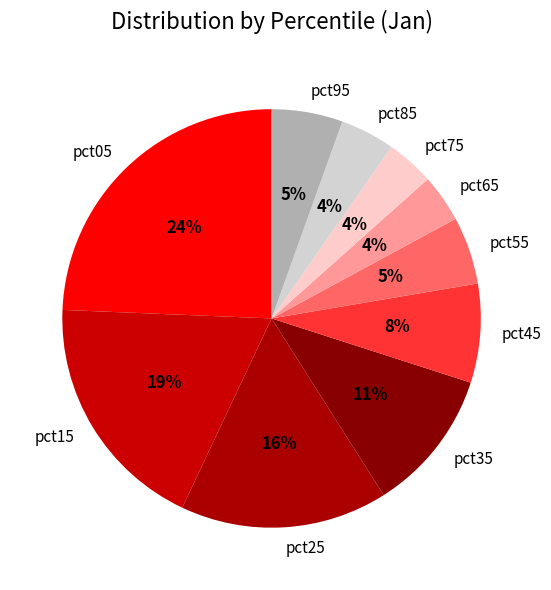

To the nearest percent, what portion does pct95 represent?

5%